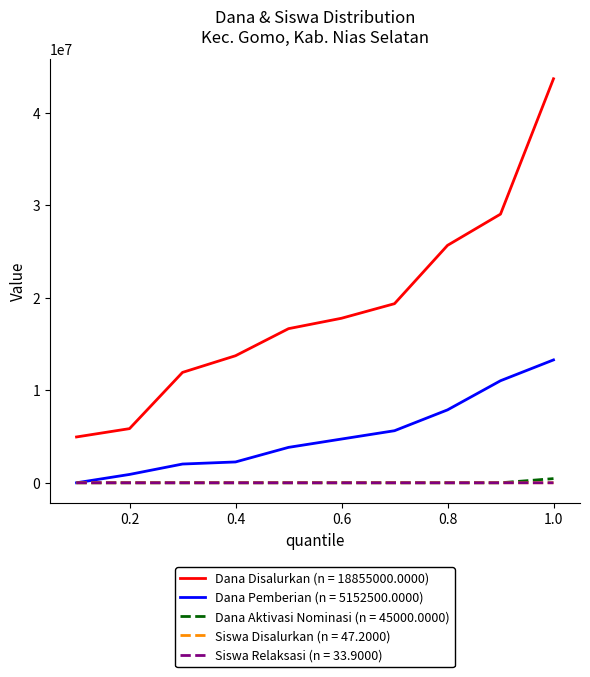

Which series has the largest range (max minus min)?

Dana Disalurkan (n = 18855000.0000)